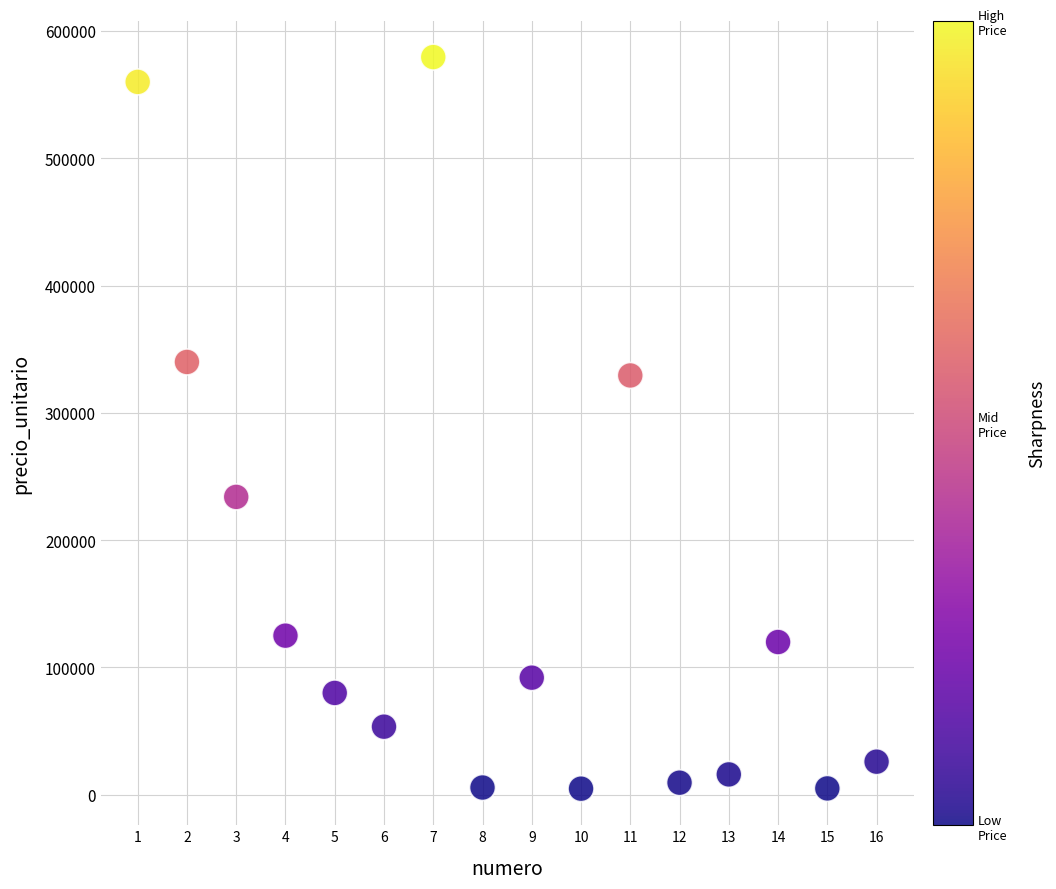

What Y value in the scatter plot is closest to 292150?

329400